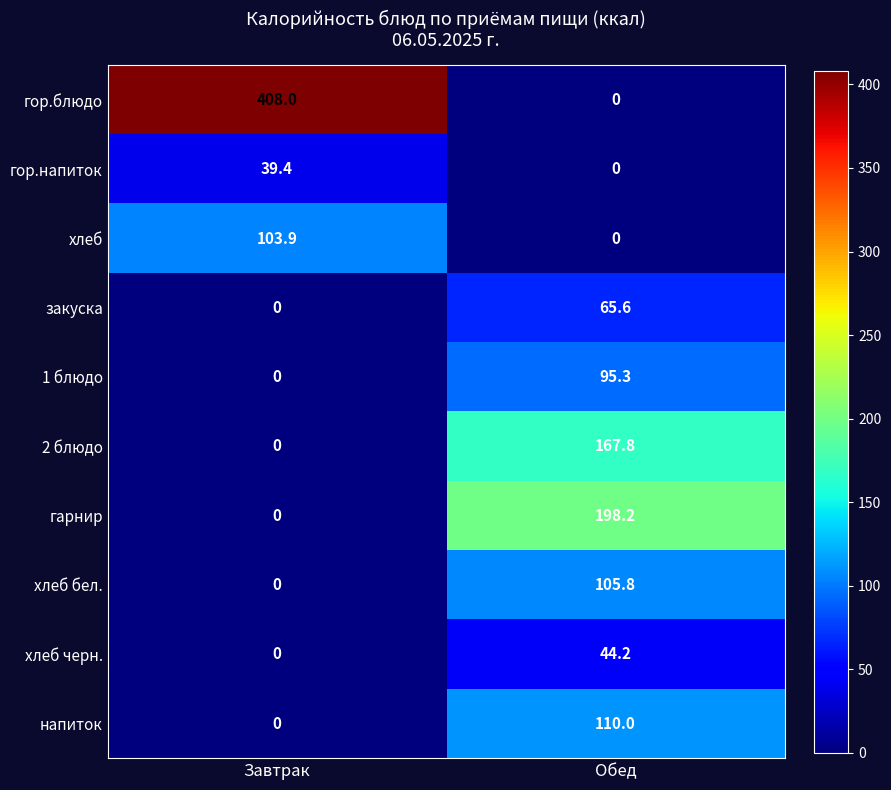

How many values in the хлеб series are below 103?

1